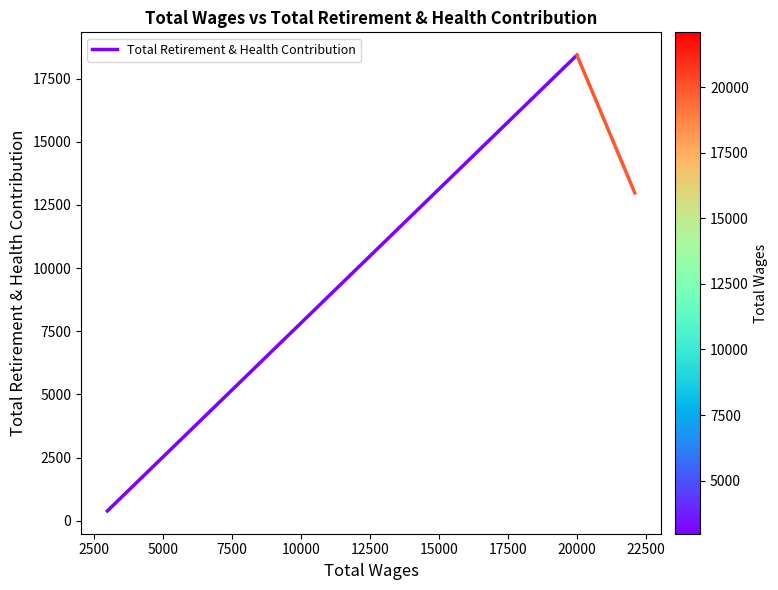

Count the values in the range 386 to 18431.

2